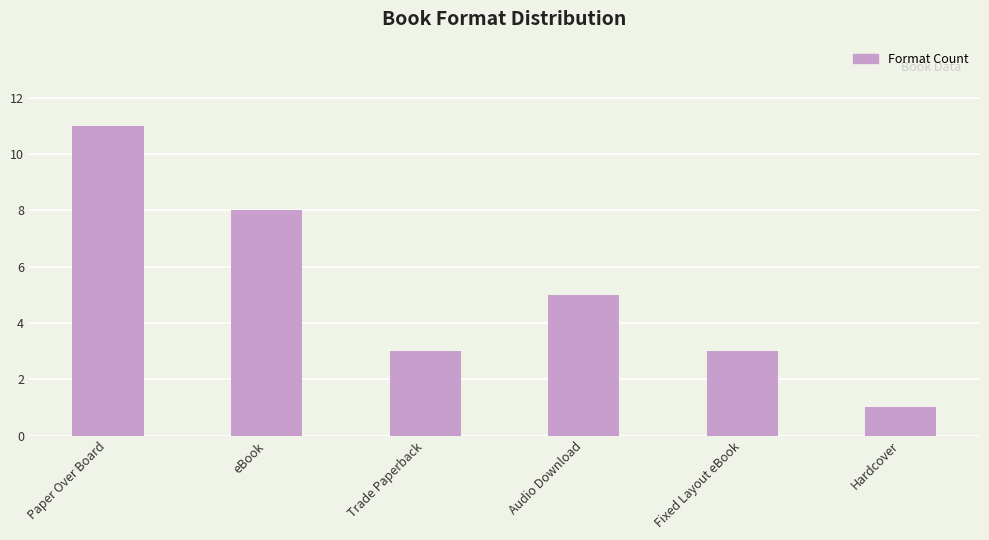

What is the ratio of the value at Hardcover to the value at Fixed Layout eBook?

0.3